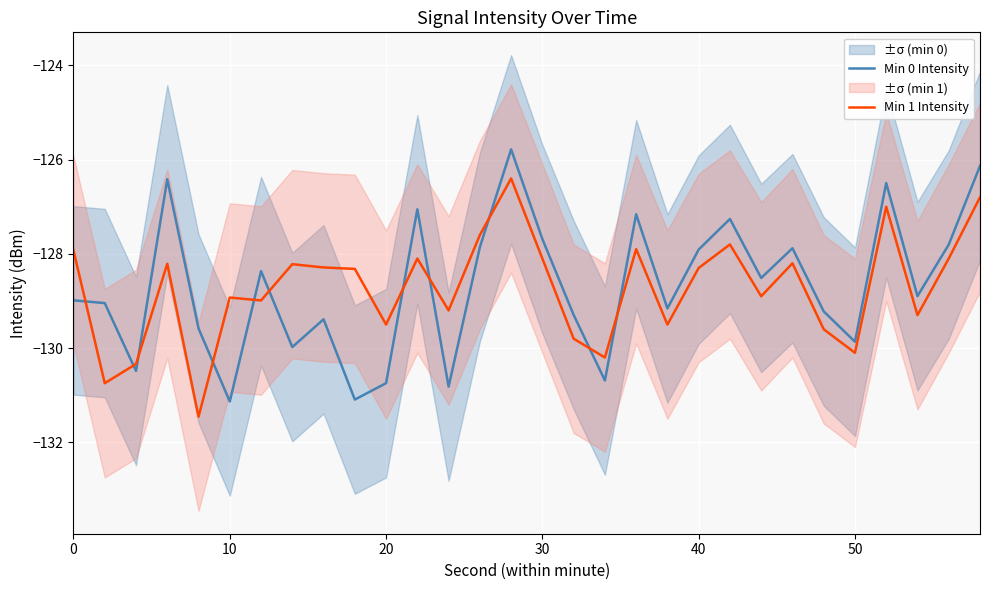

Which series ends up on top after the final intersection of Min 1 Intensity and Min 0 Intensity?

Min 0 Intensity